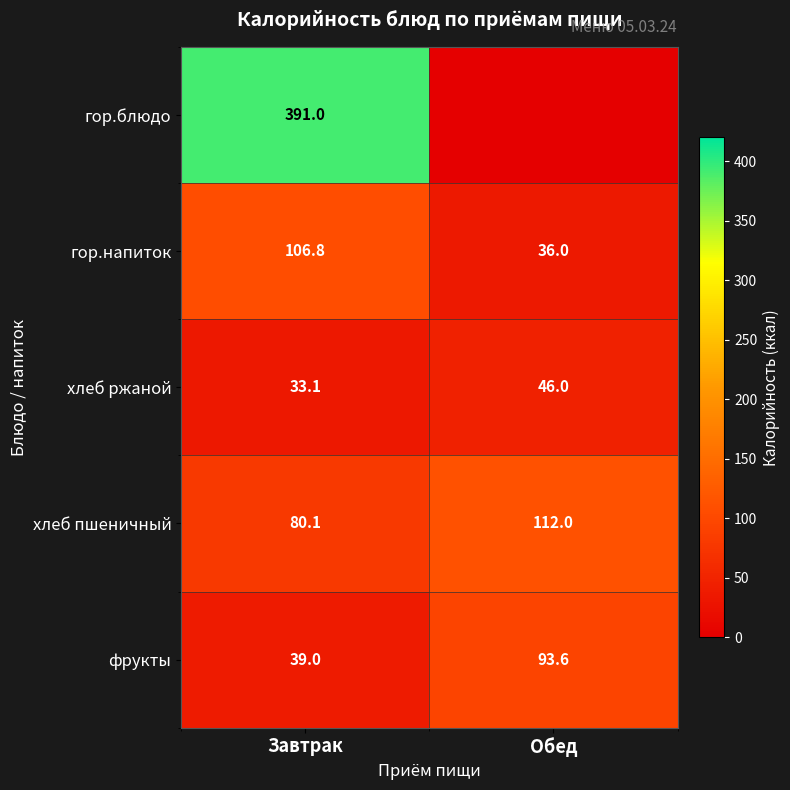

Where does the гор.напиток series first go above 106?

Завтрак